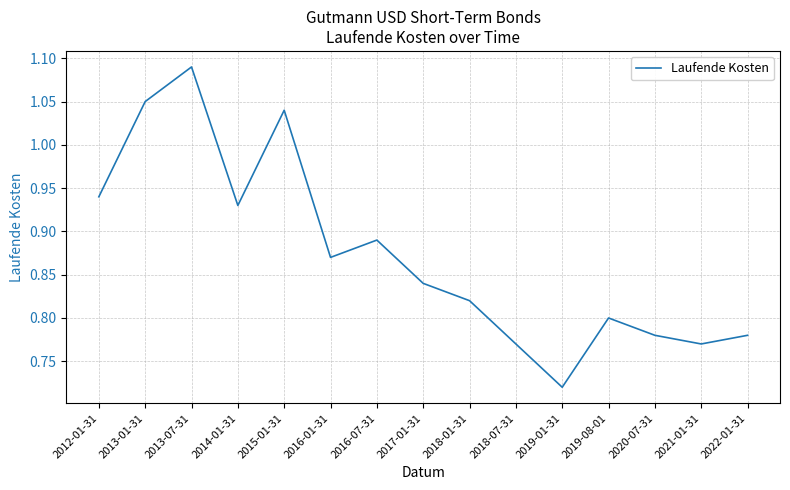

What position from the left is 2019-08-01?

12